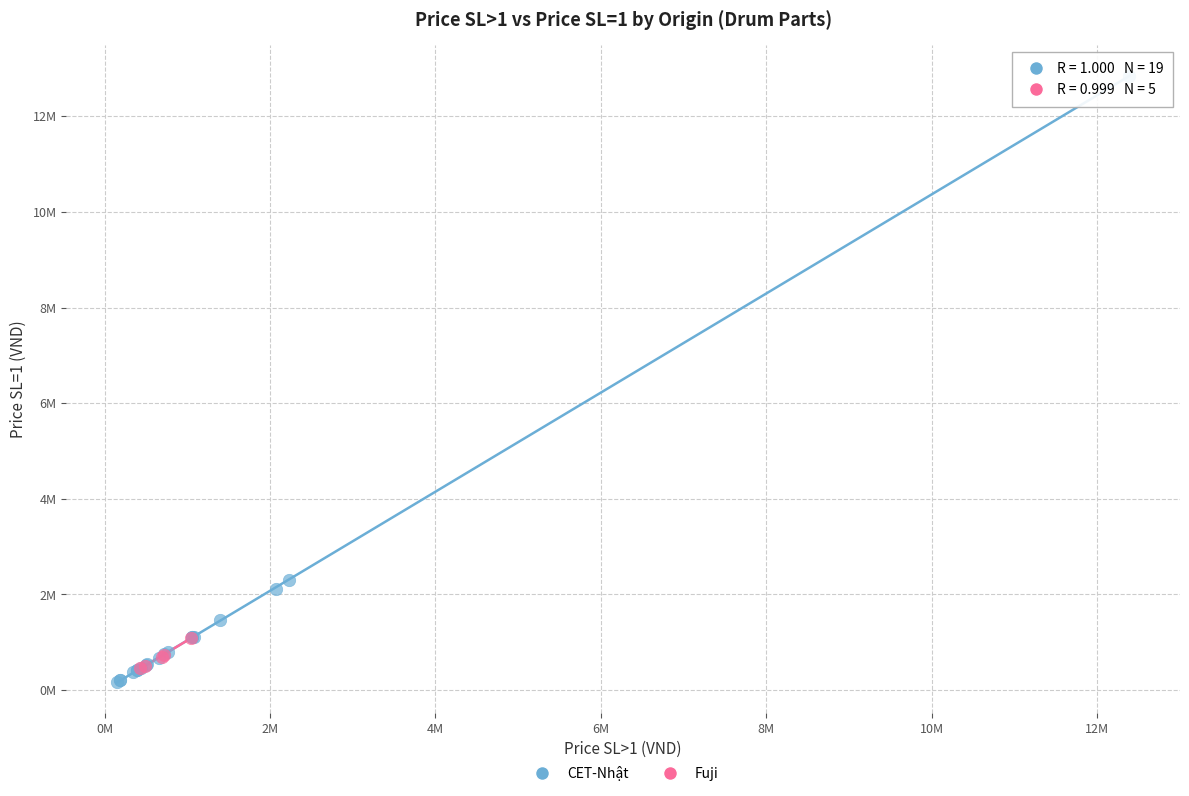

What are all the series names shown in the legend?

CET-Nhật, Fuji